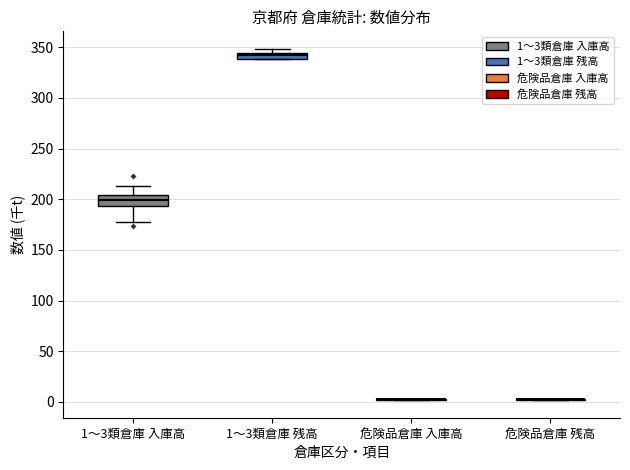

Which box is the tallest, from its lower edge to its upper edge?

1～3類倉庫 入庫高